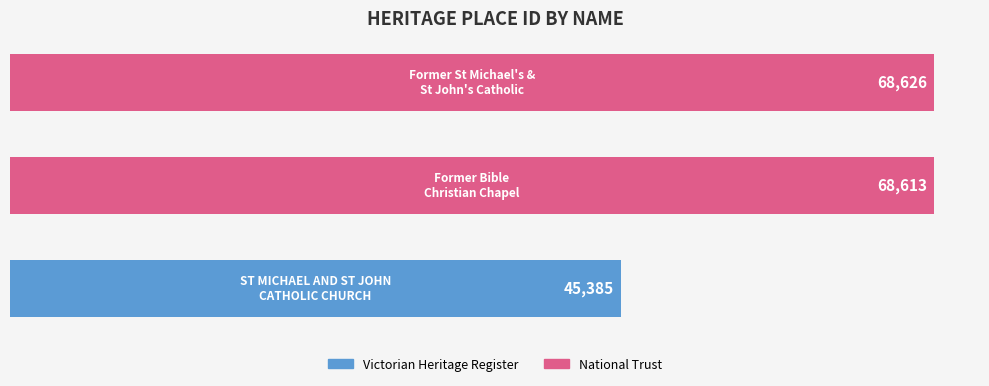

Reading bottom to top, extract all data points from this chart.

45385	68613	68626